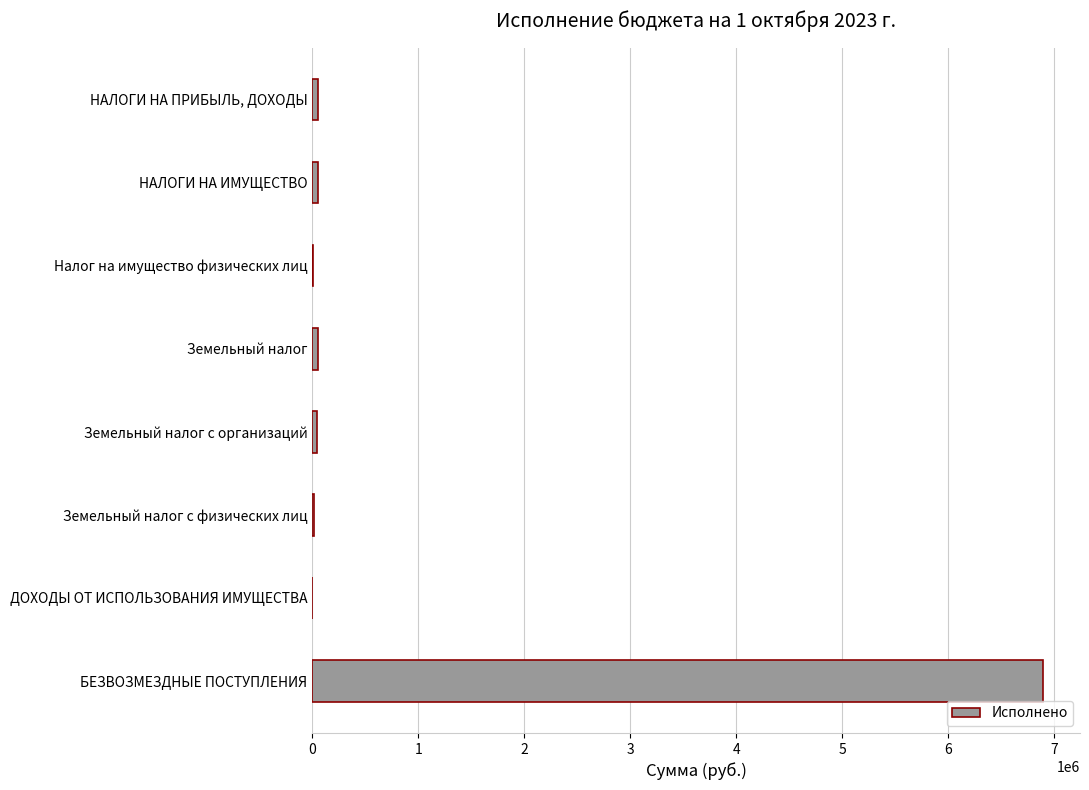

The value at ДОХОДЫ ОТ ИСПОЛЬЗОВАНИЯ ИМУЩЕСТВА is 2072593.1. True or false?

False